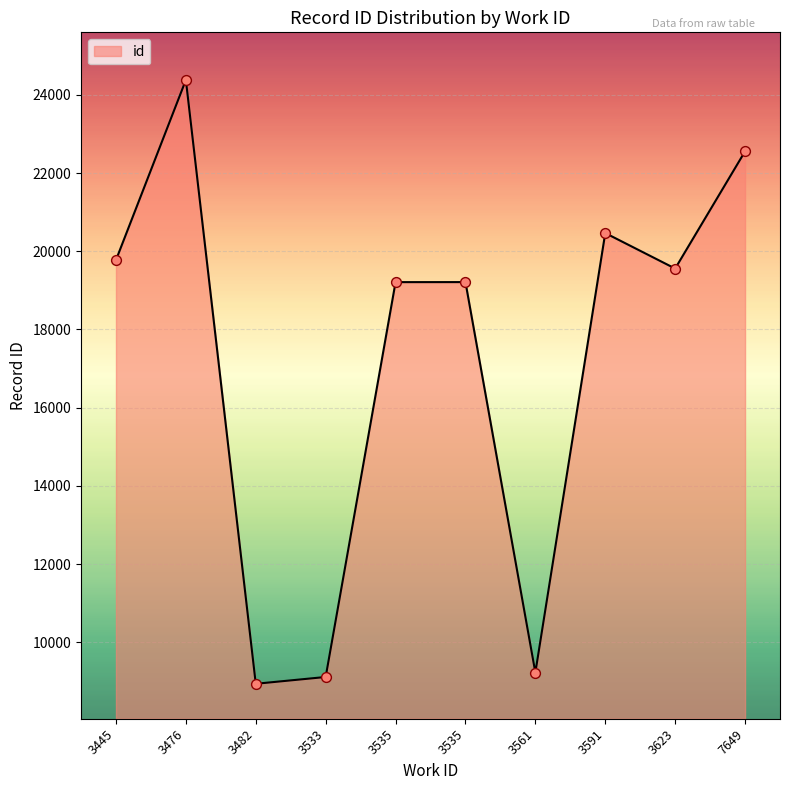

What is the change in value from 3535 to 3591?

+1255